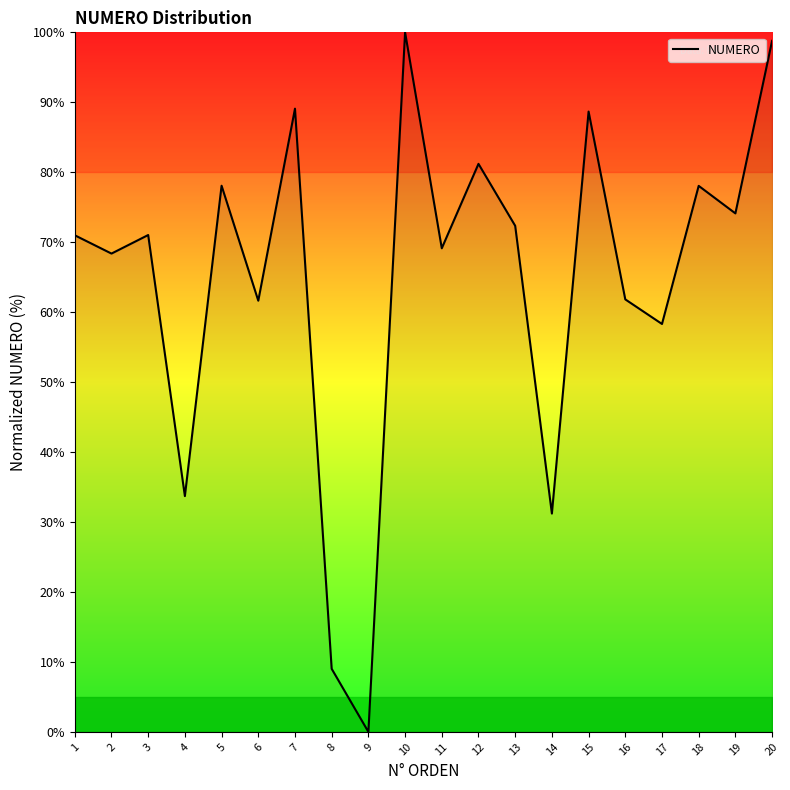

What is the sum of all values?

1295.6